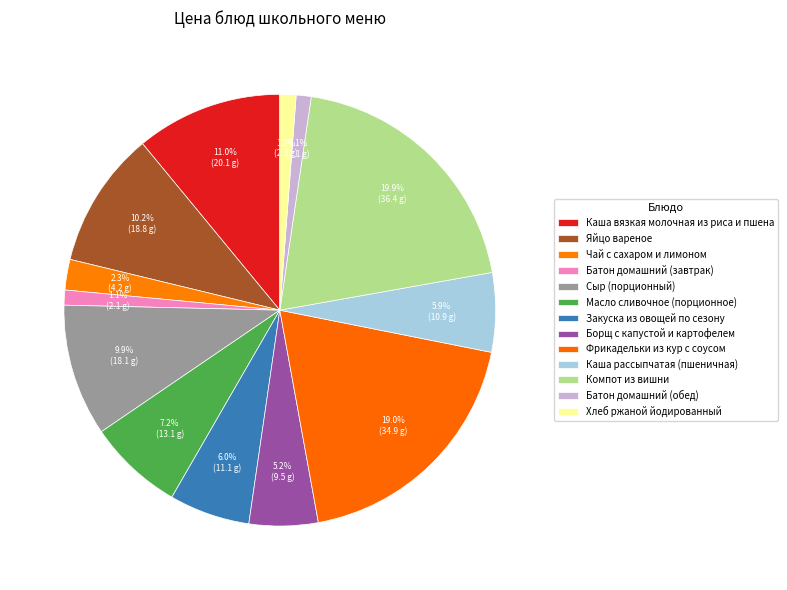

What portion of the pie excludes Компот из вишни?

80.1%